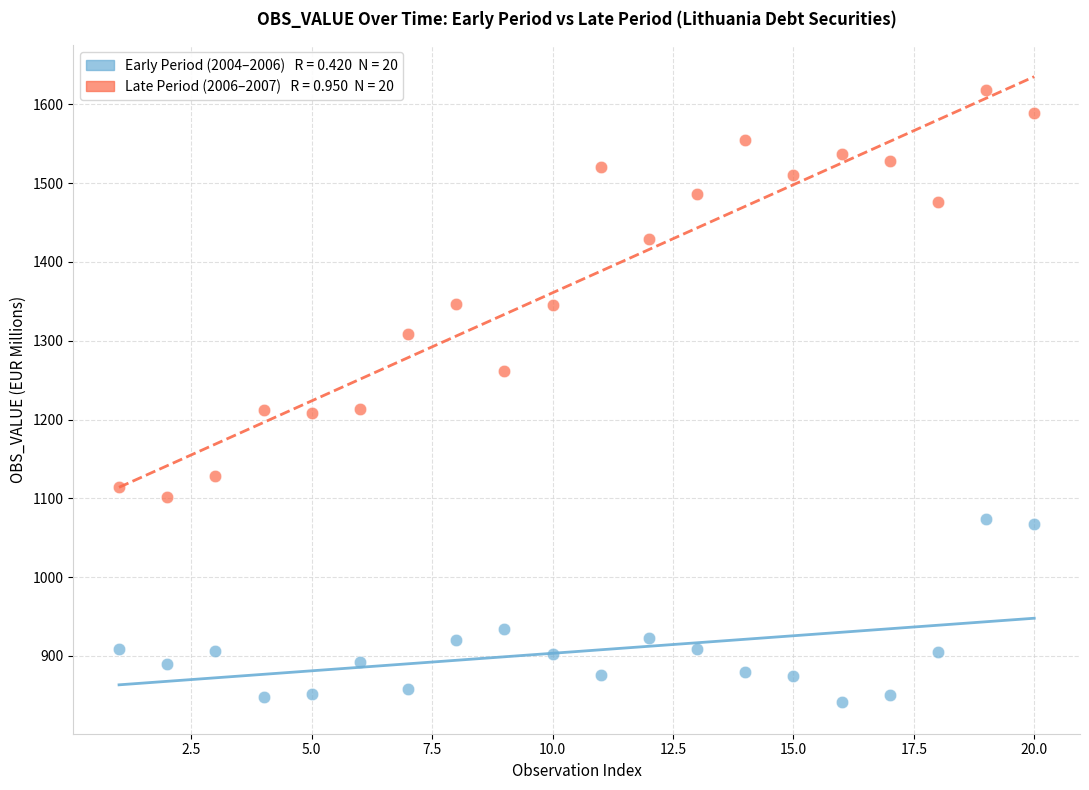

Across all data points, what is the range of Y values (max minus min)?

777